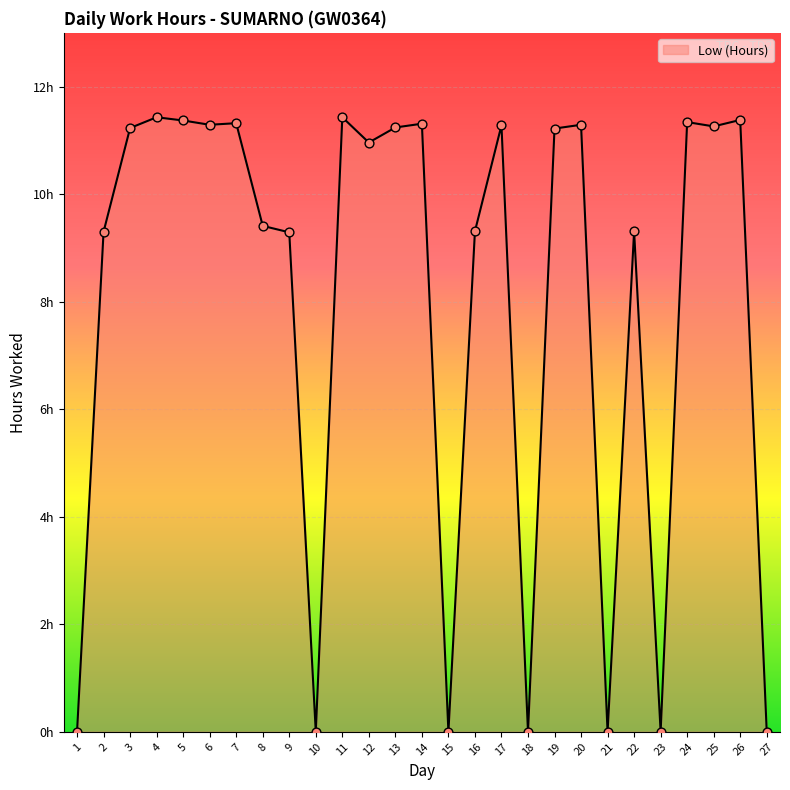

Approximately how many times larger is the value at 11 compared to 25?

1.0